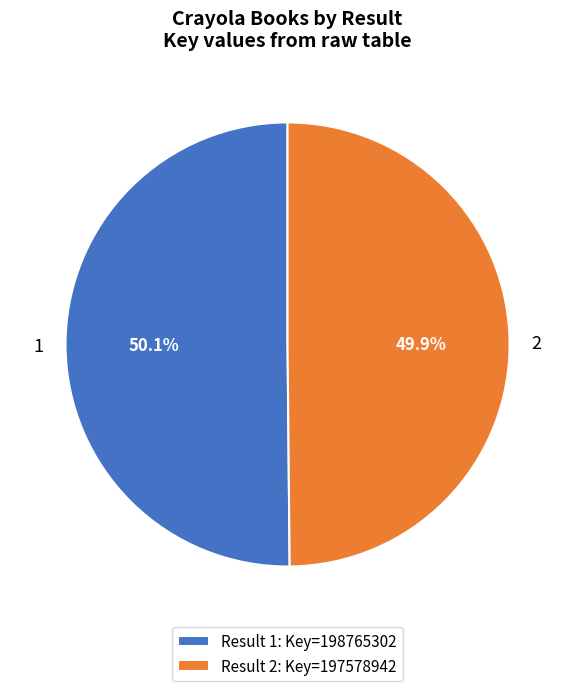

What percentage is the 2 slice, to the nearest percent?

50%